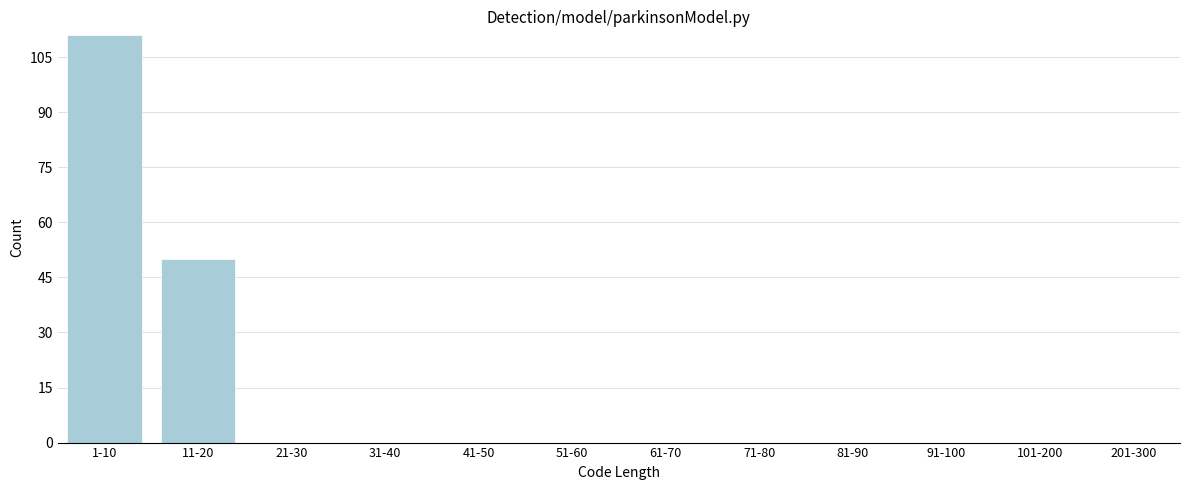

Reading right to left, extract all data points from this chart.

201-300=0	101-200=0	91-100=0	81-90=0	71-80=0	61-70=0	51-60=0	41-50=0	31-40=0	21-30=0	11-20=50	1-10=111